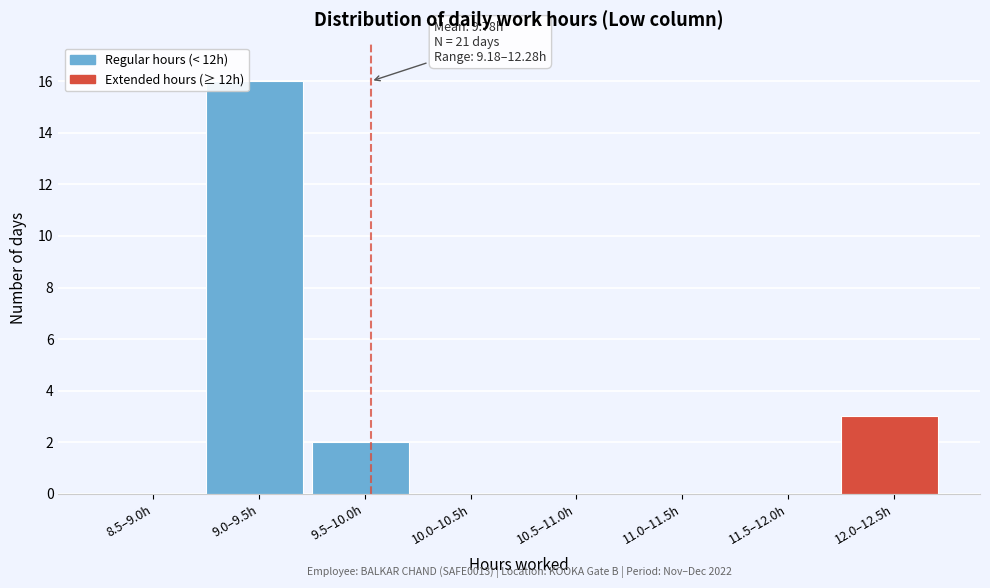

Reading left to right, list all the values displayed in this chart.

8.5–9.0h=0	9.0–9.5h=16	9.5–10.0h=2	10.0–10.5h=0	10.5–11.0h=0	11.0–11.5h=0	11.5–12.0h=0	12.0–12.5h=3